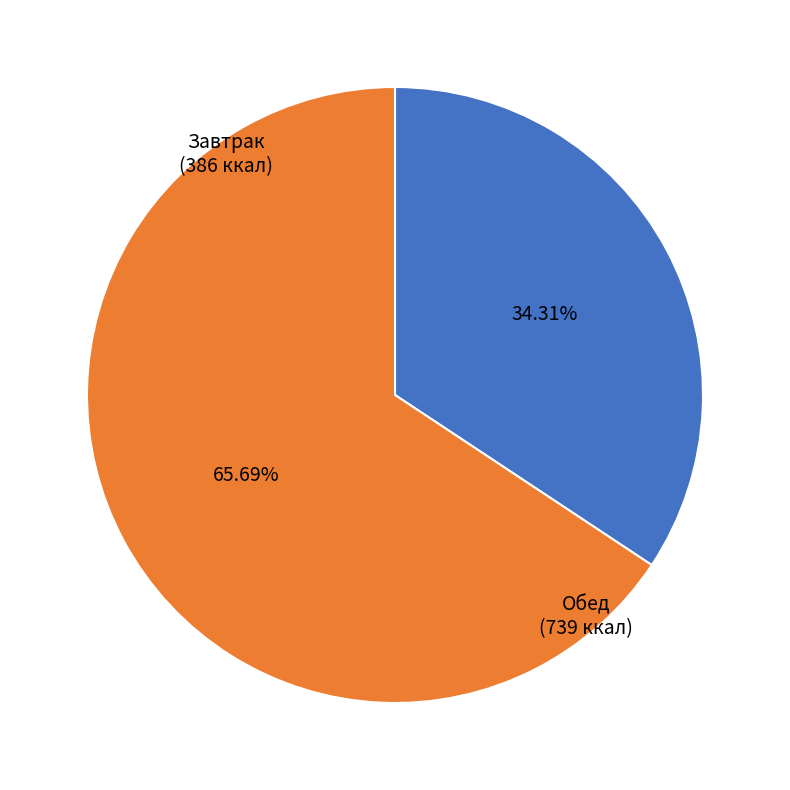

Is there any slice that represents more than half of the pie?

Yes